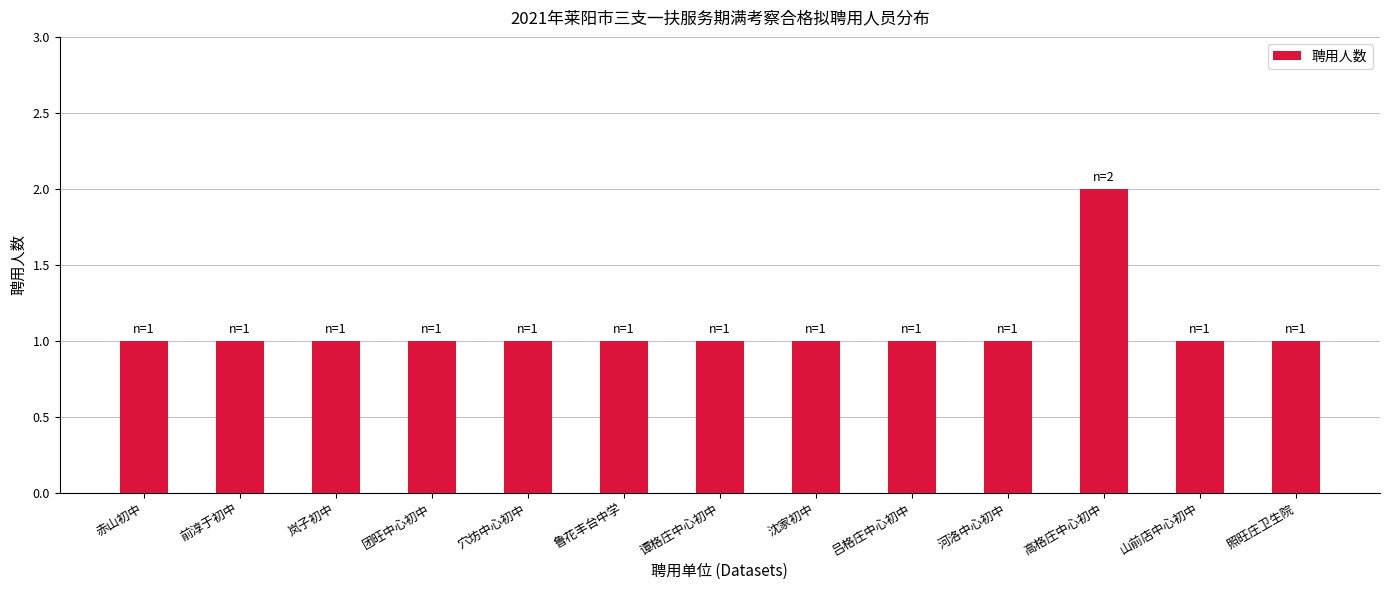

What is the difference between the maximum and minimum values?

1